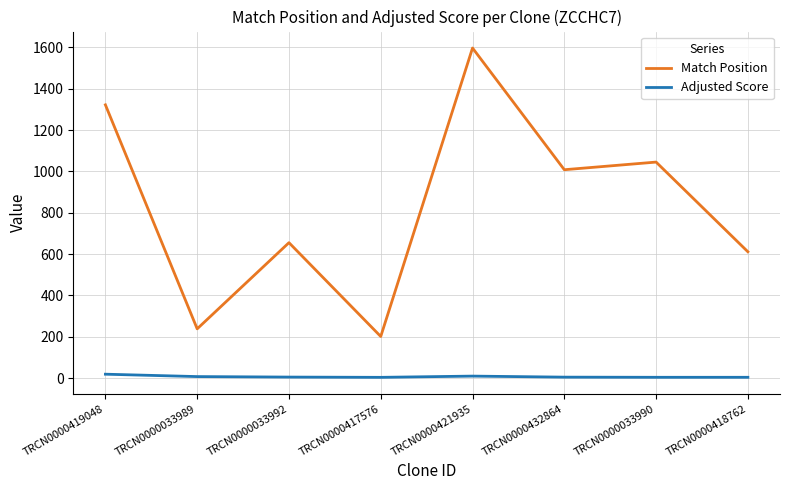

Is this an area chart (filled region under the line)?

No